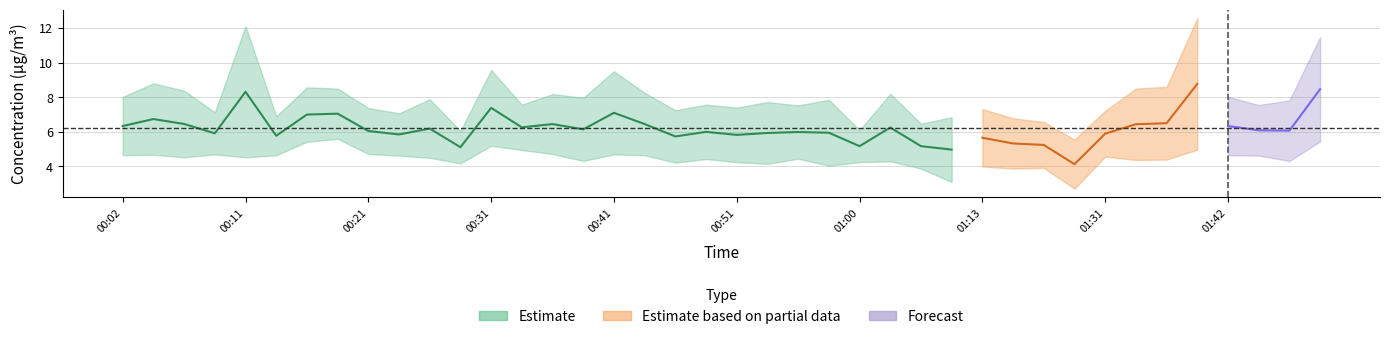

What is the label of the 15th point from the right?

01:03